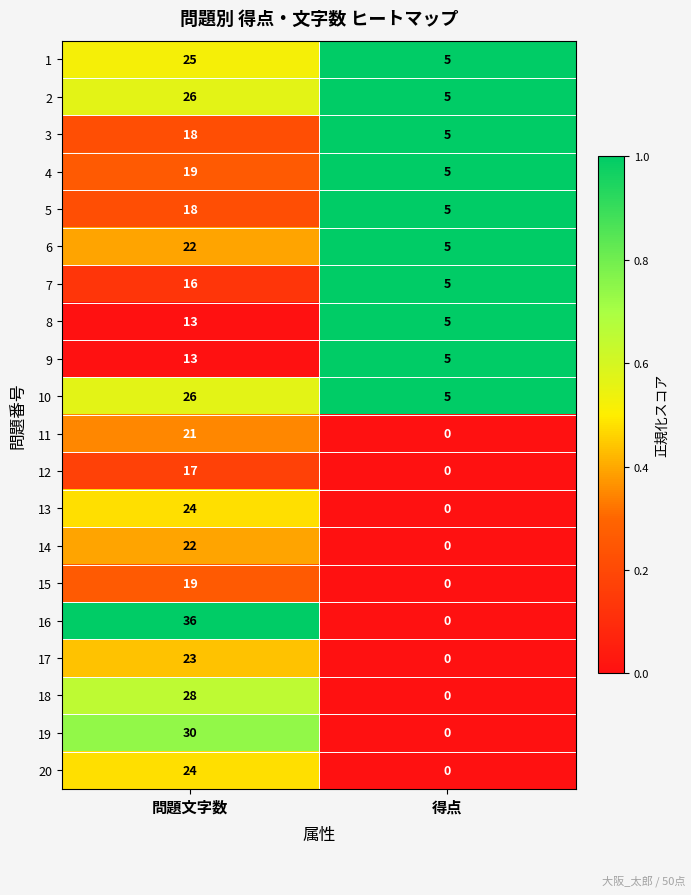

List the labels in order of 10 value, smallest first.

得点, 問題文字数